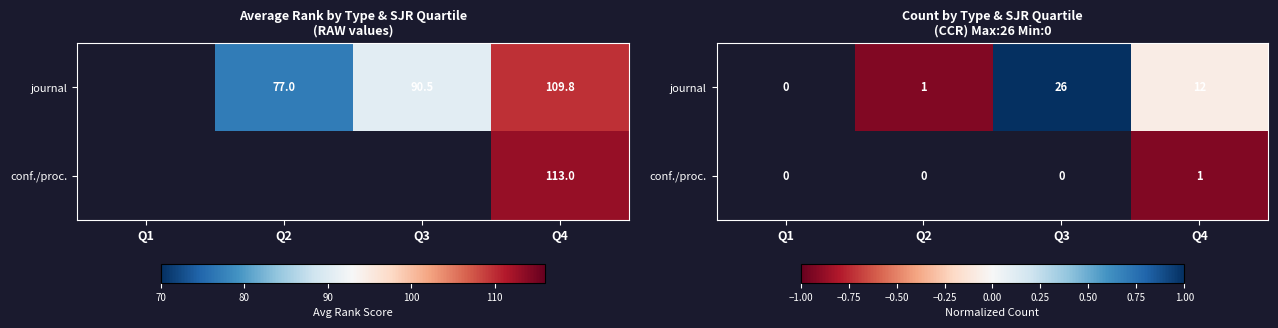

The journal series shows 1.0 at Q3. True or false?

True